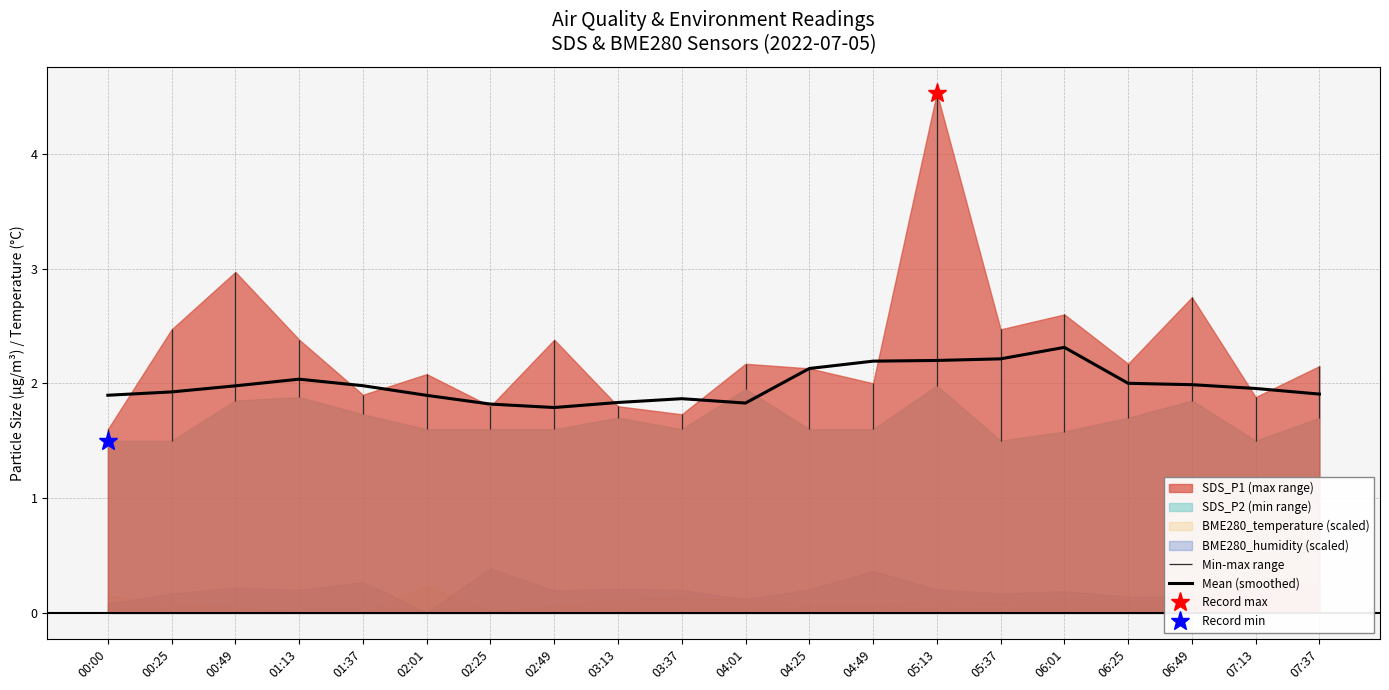

Reading left to right, what are all the values shown in this chart?

00:00=1.9	00:25=1.9	00:49=2.0	01:13=2.0	01:37=2.0	02:01=1.9	02:25=1.8	02:49=1.8	03:13=1.8	03:37=1.9	04:01=1.8	04:25=2.1	04:49=2.2	05:13=2.2	05:37=2.2	06:01=2.3	06:25=2.0	06:49=2.0	07:13=2.0	07:37=1.9